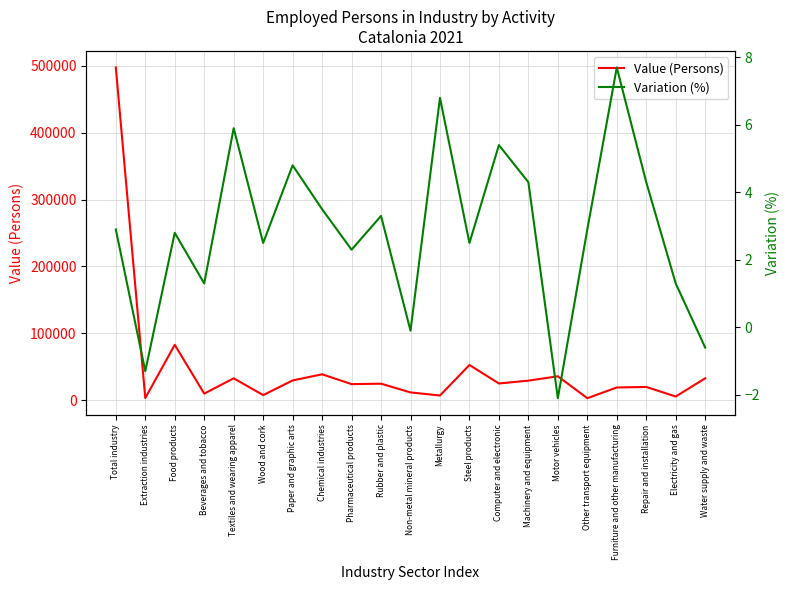

Reading left to right, transcribe all the data shown in this chart.

Value (Persons): 497401.0	3335.0	82901.0	9991.0	32863.0	7769.0	29699.0	38855.0	24183.0	24816.0	11796.0	7145.0	52798.0	25133.0	29378.0	35899.0	3166.0	19164.0	19955.0	5655.0	32899.0
Variation (%): 2.9	-1.3	2.8	1.3	5.9	2.5	4.8	3.5	2.3	3.3	-0.1	6.8	2.5	5.4	4.3	-2.1	2.9	7.7	4.3	1.3	-0.6